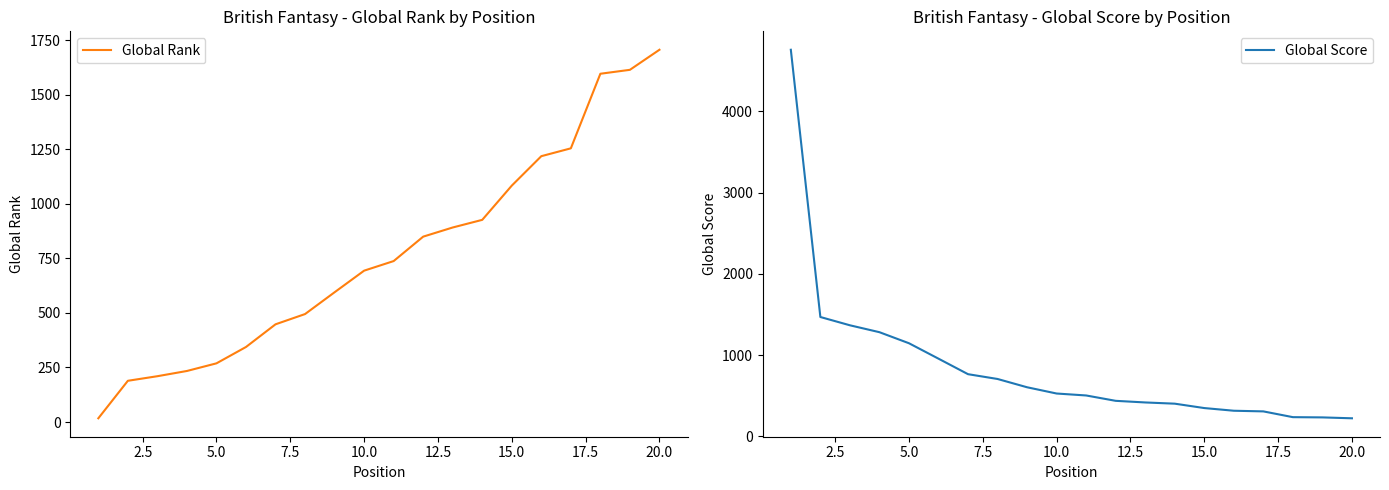

True or false: Global Score and Global Rank intersect in this chart.

True